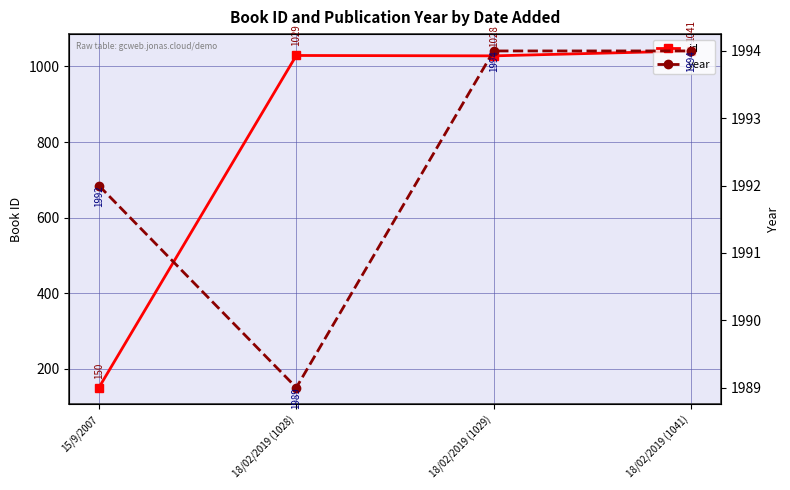

What is the total value across all series at 18/02/2019 (1028)?

3018